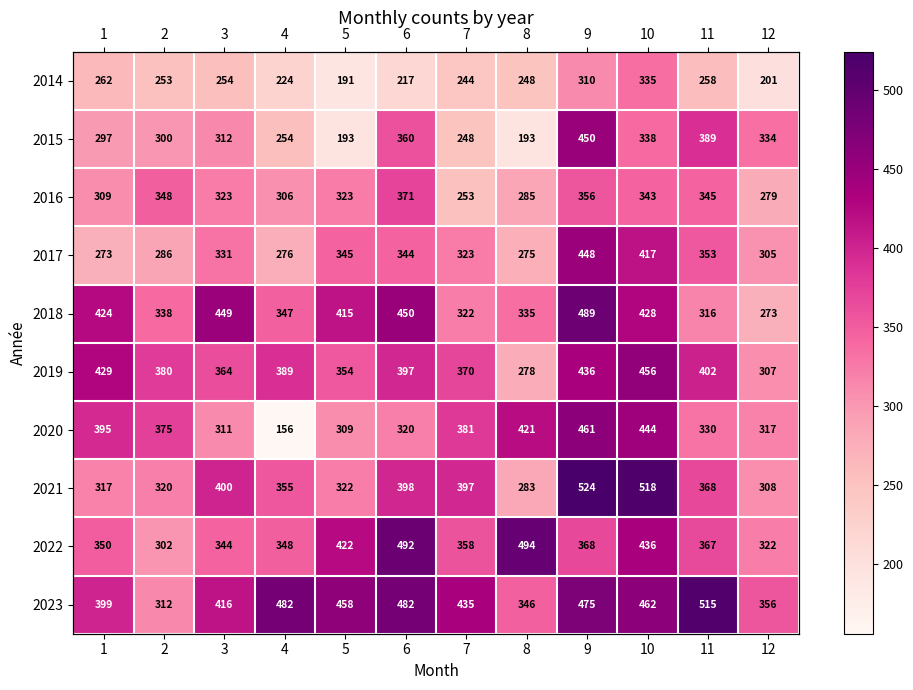

Which category has the highest value in the 2020 series?

9